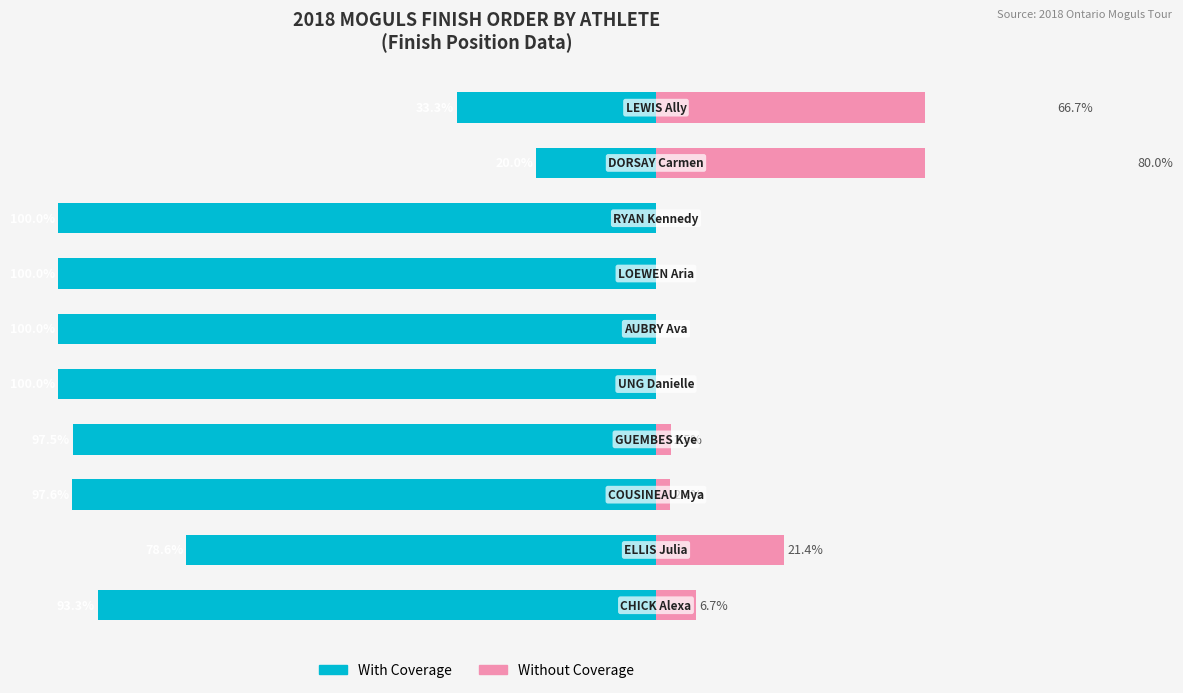

What is the value of the Without Coverage bar at the 2nd from the left?

21.4